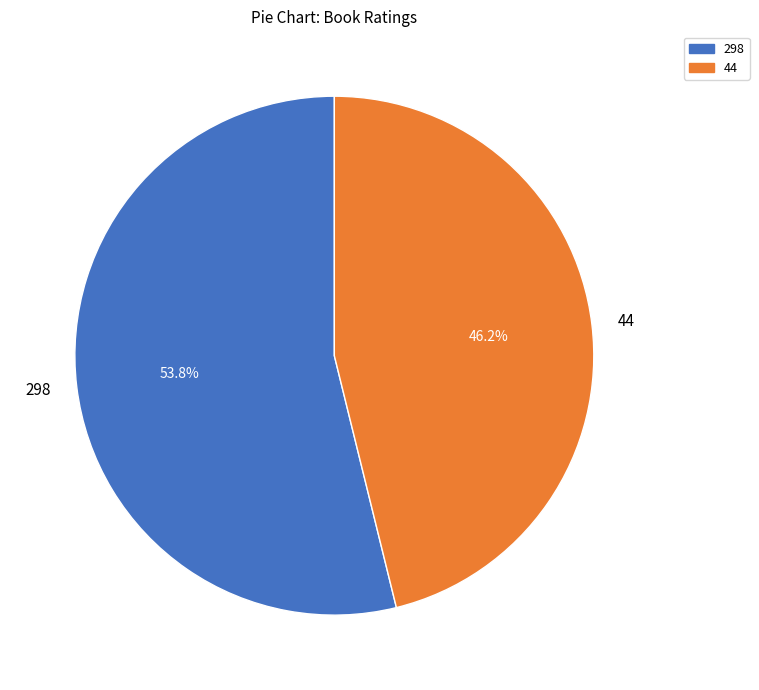

True or false: 298 accounts for 54% of the total.

True